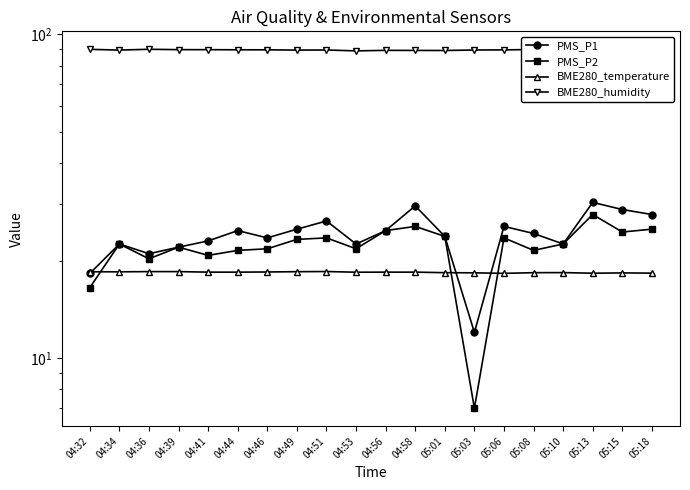

True or false: PMS_P1 has more than 2 points higher than both neighbors.

True